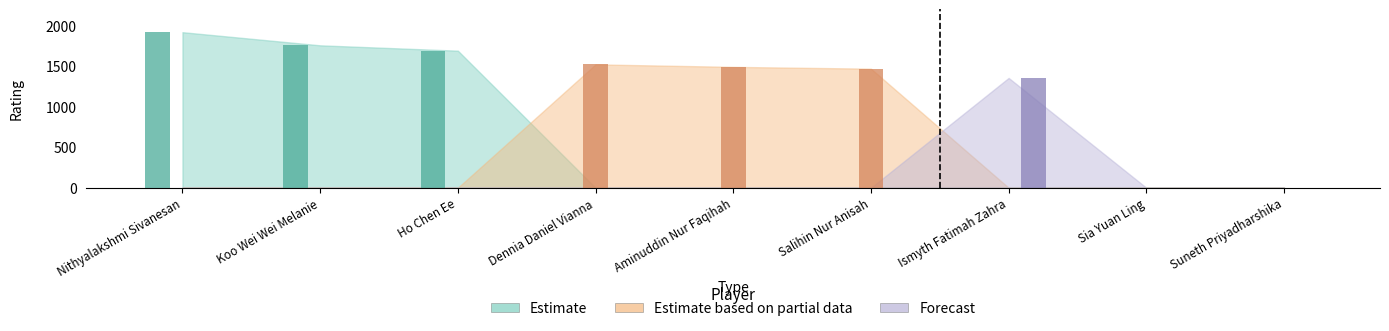

The Forecast series shows 0 at Koo Wei Wei Melanie. True or false?

True